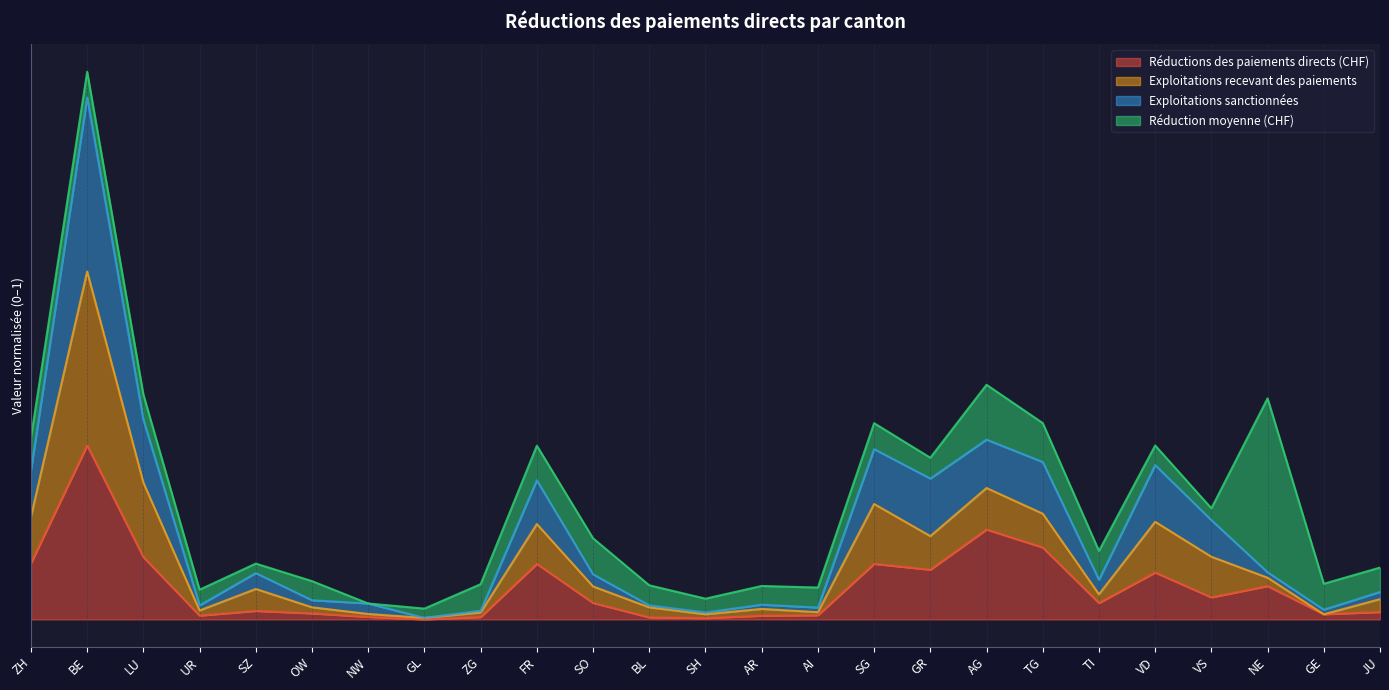

Which series has the widest spread of values?

Exploitations recevant des paiements